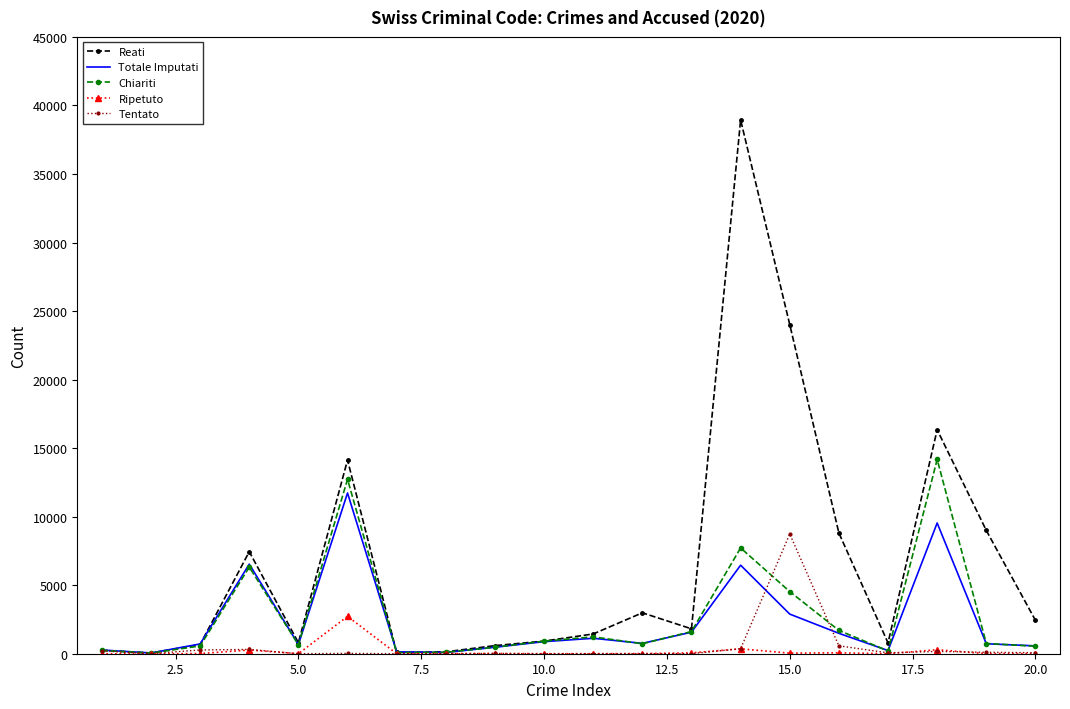

Which series has the largest total across all categories?

Reati